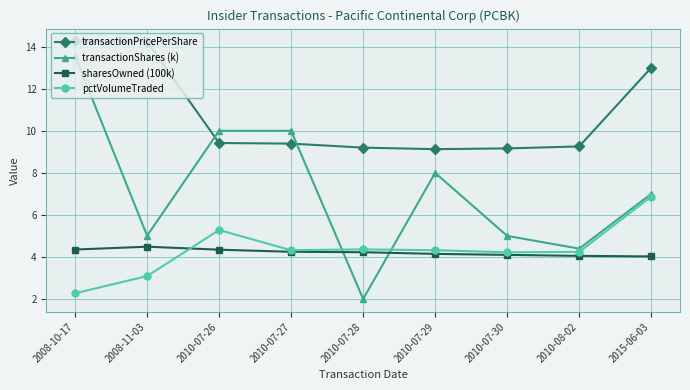

True or false: sharesOwned (100k) has more than 0 points higher than both neighbors.

True